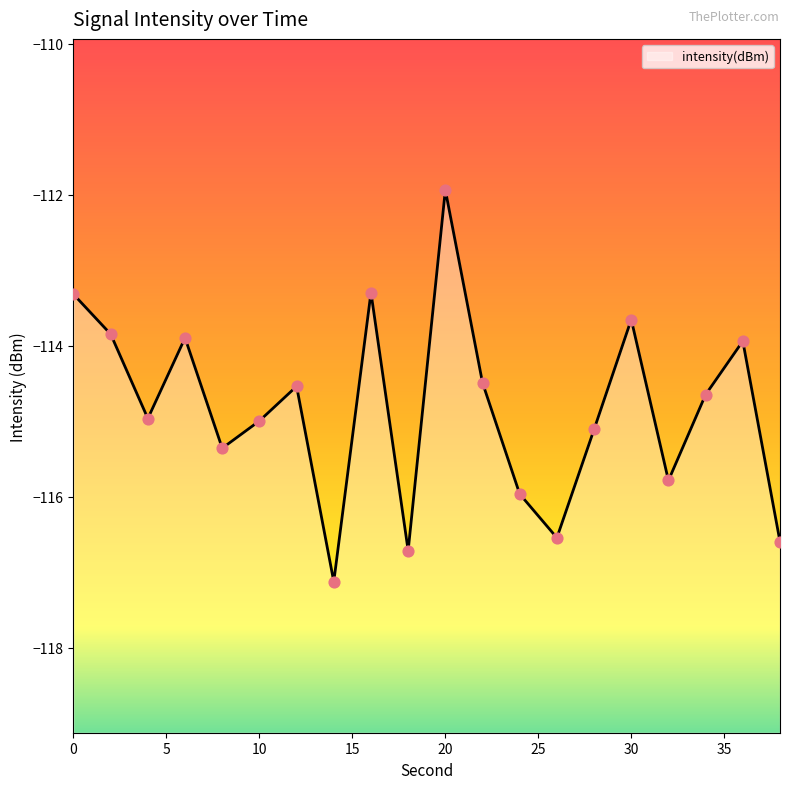

Between 26 and 14, which is larger?

26